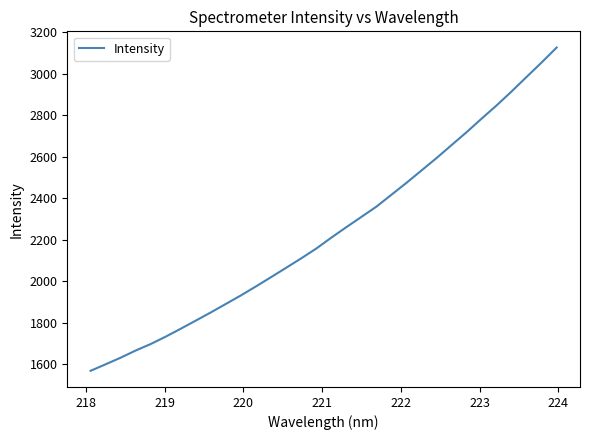

What is the maximum value shown in the chart?

3126.3